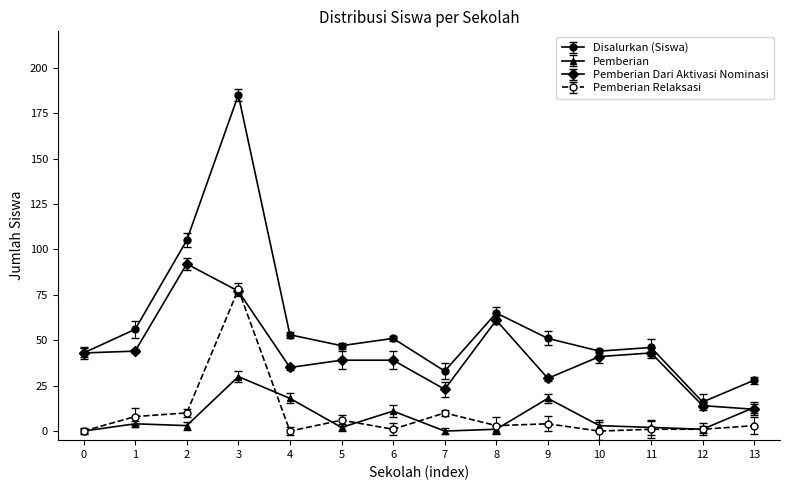

Where is the first local maximum for Pemberian Relaksasi?

3